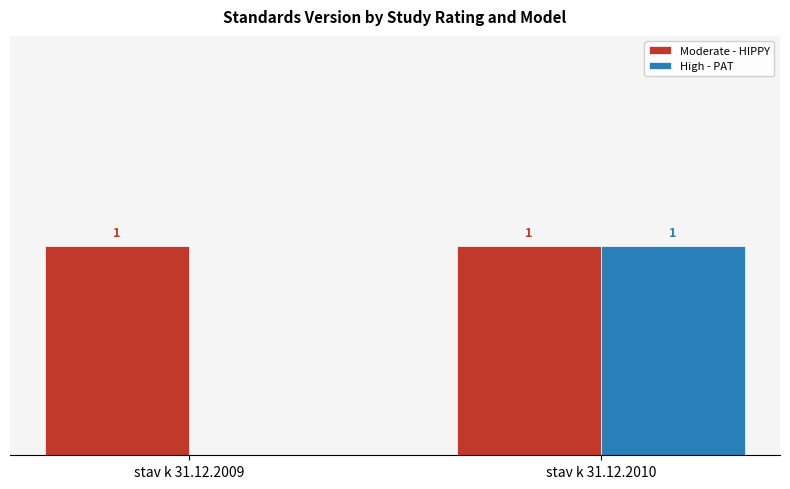

Where is High - PAT nearest to the value 0?

stav k 31.12.2009